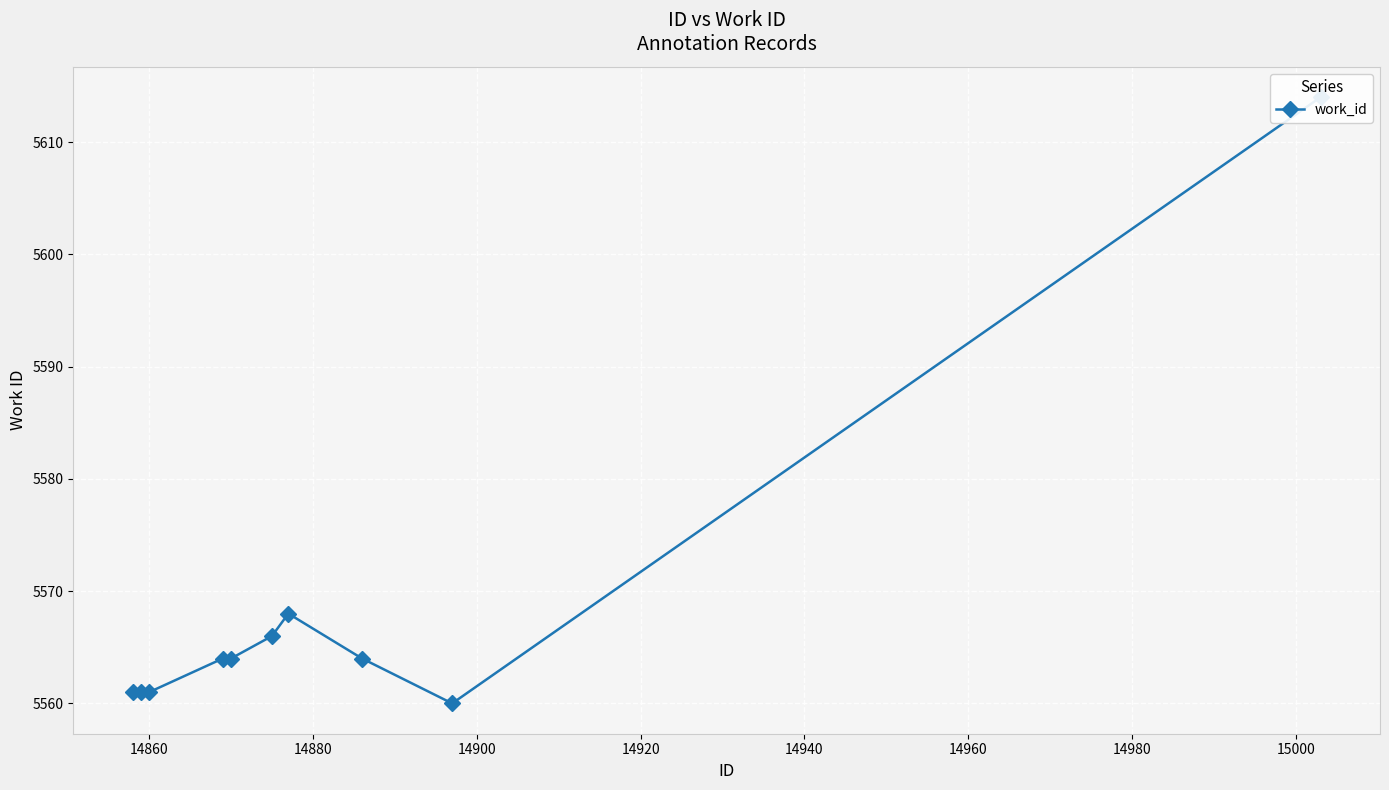

The value at 14940 is 9098. True or false?

False